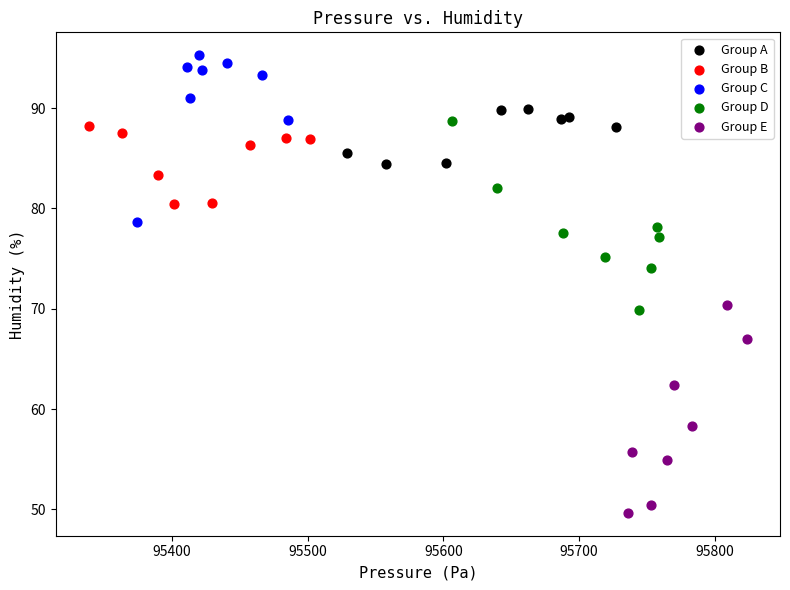

Which series contains the highest Y value?

Group C